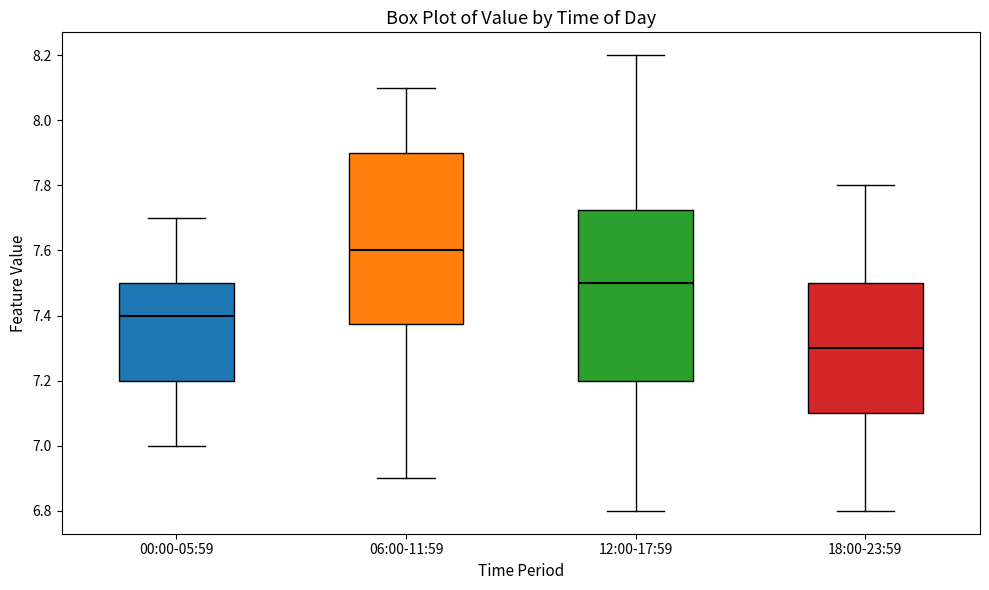

Reading left to right, read every box against the y-axis: the position of its median line, the range the box covers, and the ends of its whiskers. The values are not printed on the chart, so give them approximately, as read against the axis.

00:00-05:59: median 7.40, box 7.20 to 7.50, whiskers 7.00 to 7.70
06:00-11:59: median 7.60, box 7.38 to 7.90, whiskers 6.90 to 8.10
12:00-17:59: median 7.50, box 7.20 to 7.72, whiskers 6.80 to 8.20
18:00-23:59: median 7.30, box 7.10 to 7.50, whiskers 6.80 to 7.80